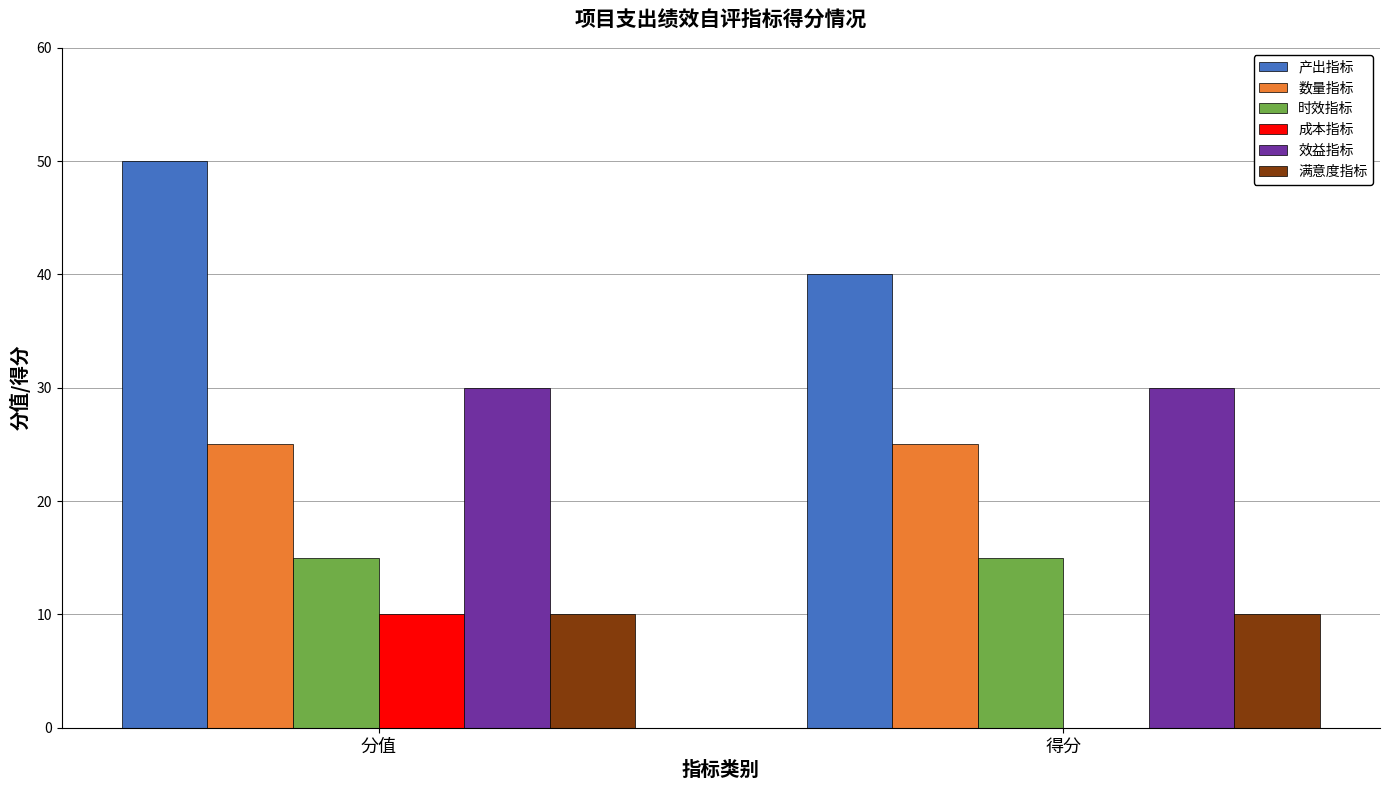

What value does the 满意度指标 series have at 得分?

10